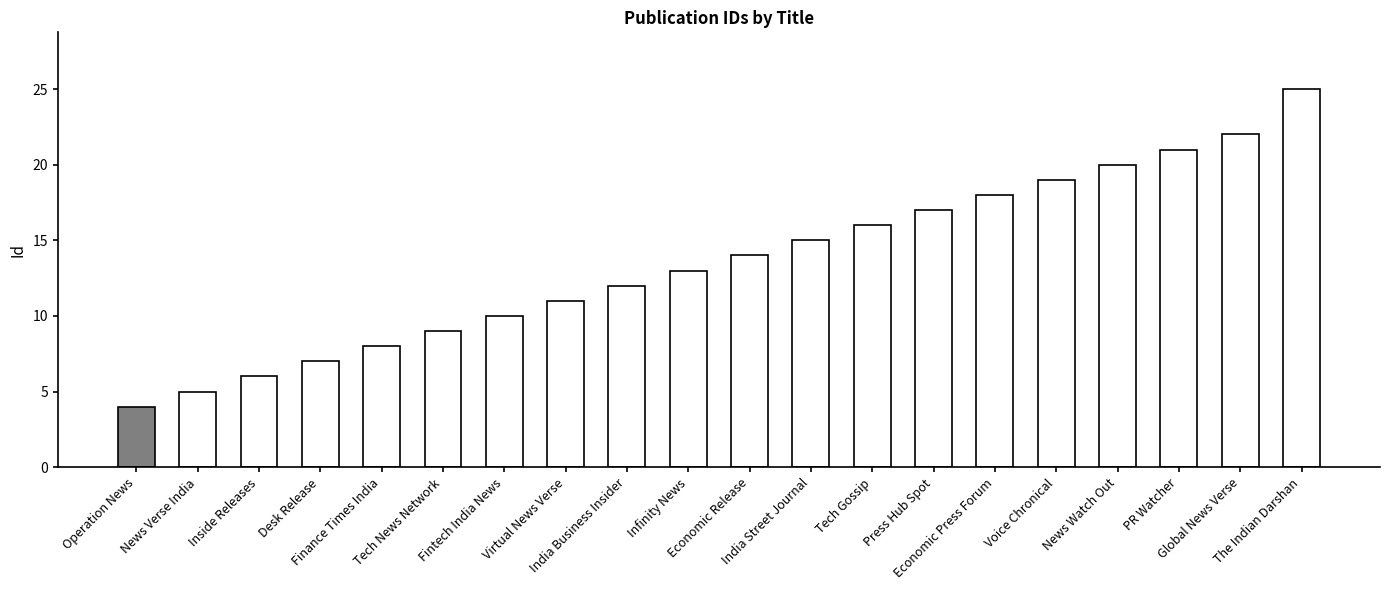

What is the label of the 20th bar from the right?

Operation News